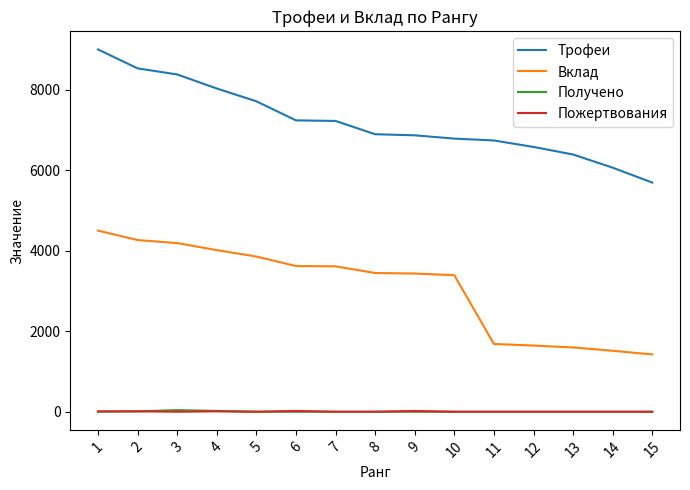

Which series has the largest total across all categories?

Трофеи